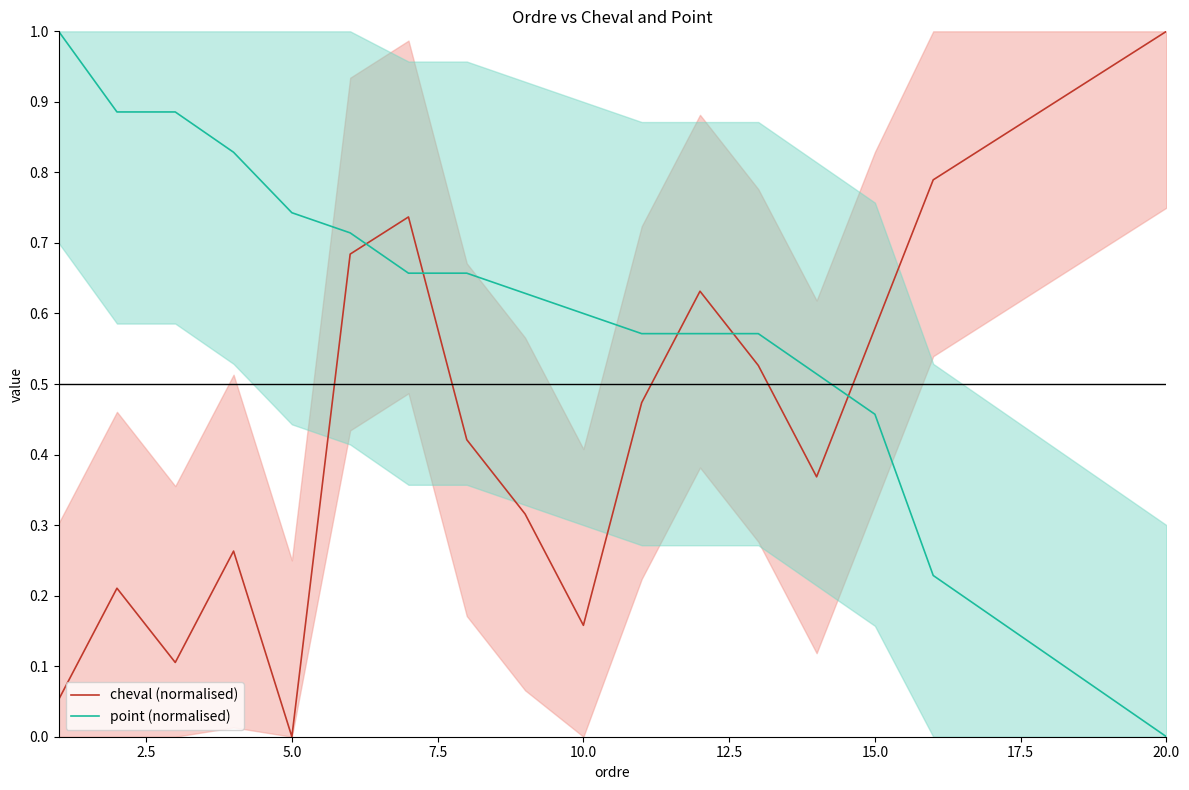

List the series in order of their peak value, highest first.

cheval (normalised), point (normalised)